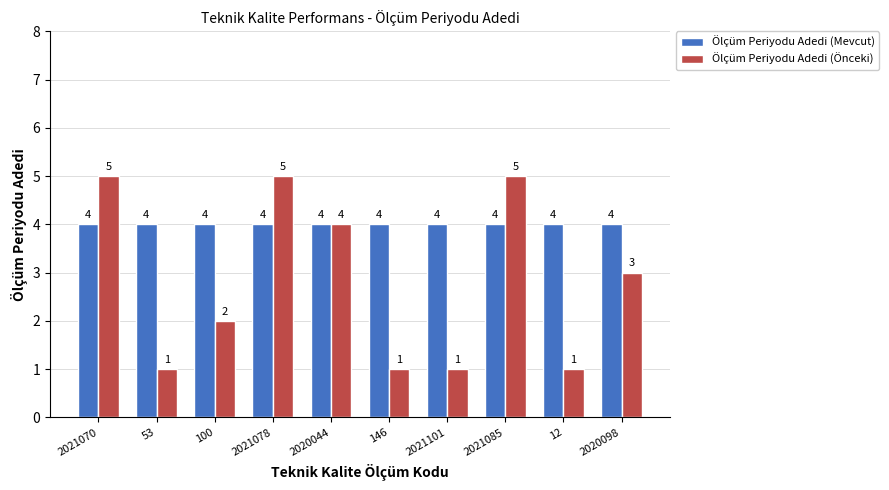

What is the sum of all Ölçüm Periyodu Adedi (Mevcut) values?

40